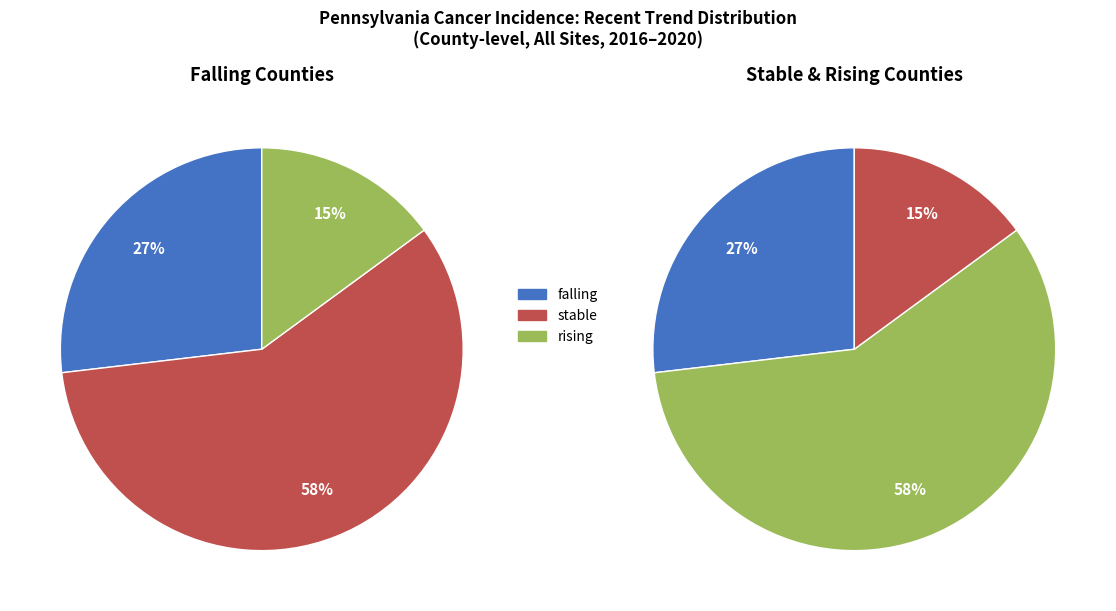

To the nearest percent, what portion does stable represent?

58%